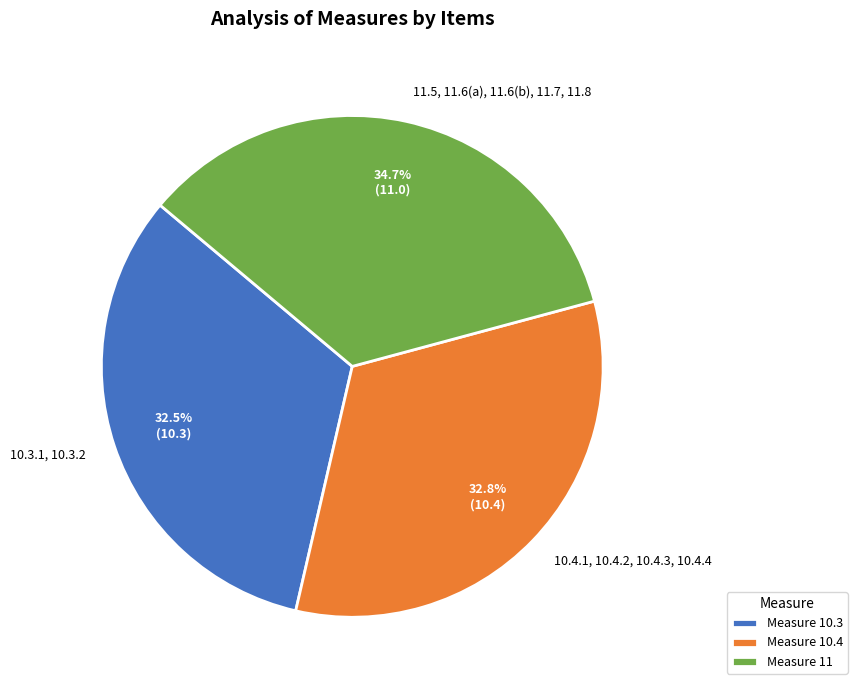

Is there any slice that represents more than half of the pie?

No